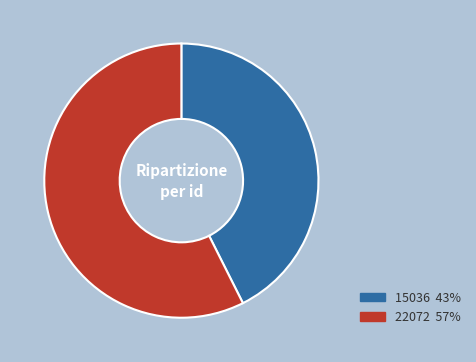

Combined, do 22072 57% and 15036 43% account for over 50%?

Yes